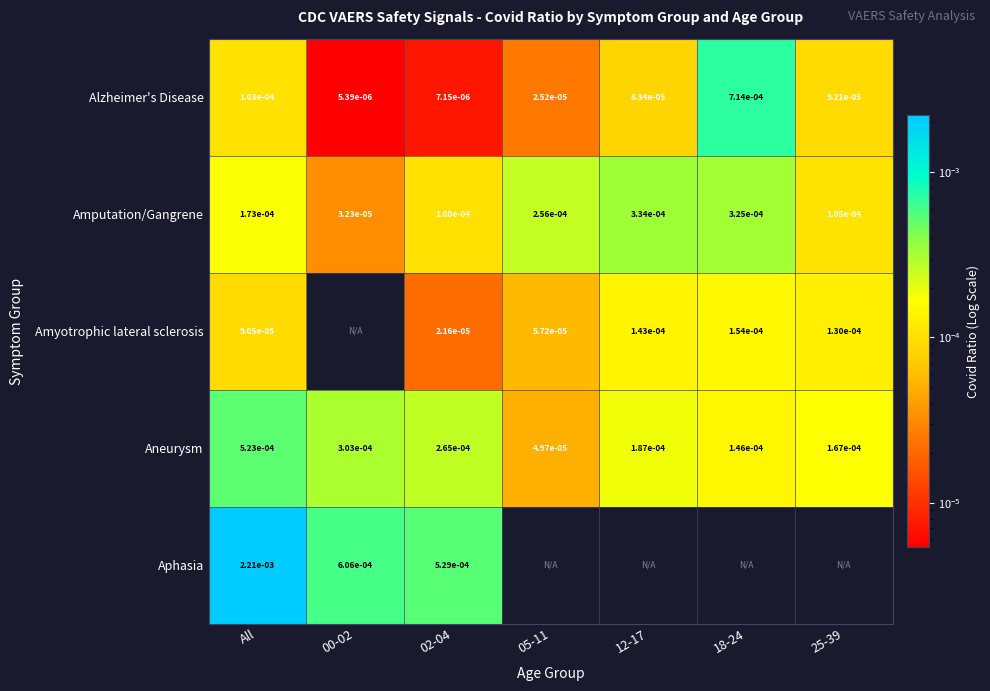

True or false: Amyotrophic lateral sclerosis has a value of 0.0 at 18-24.

True